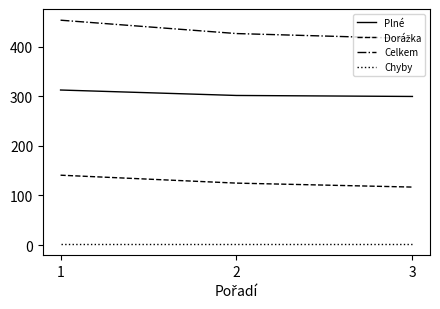

Which series has the widest spread of values?

Celkem